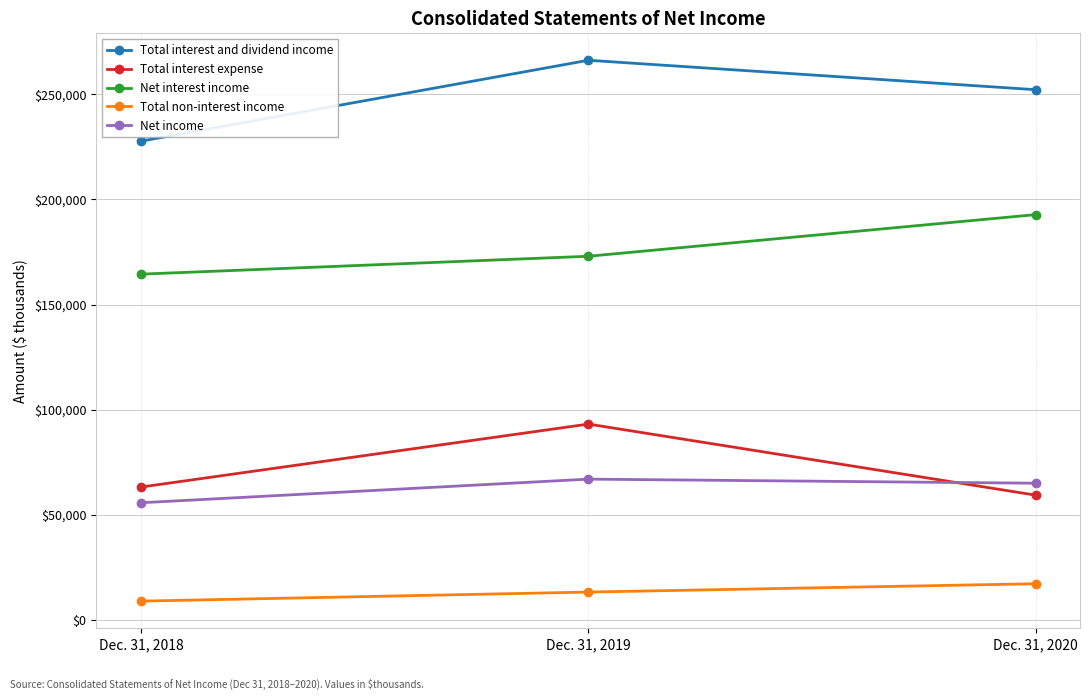

Read the Net interest income value at Dec. 31, 2018.

164435